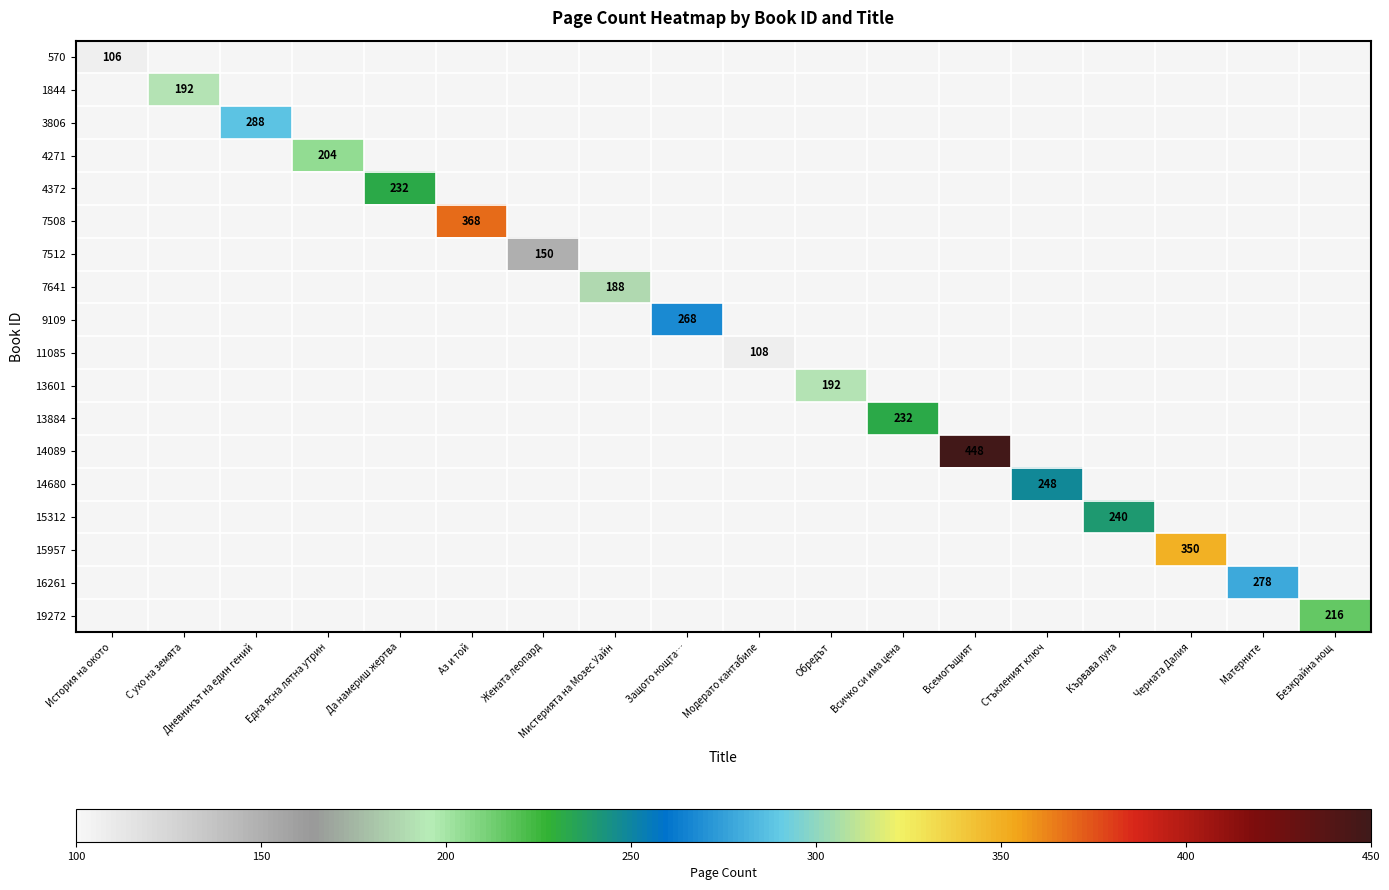

How many data points does each series have?

18